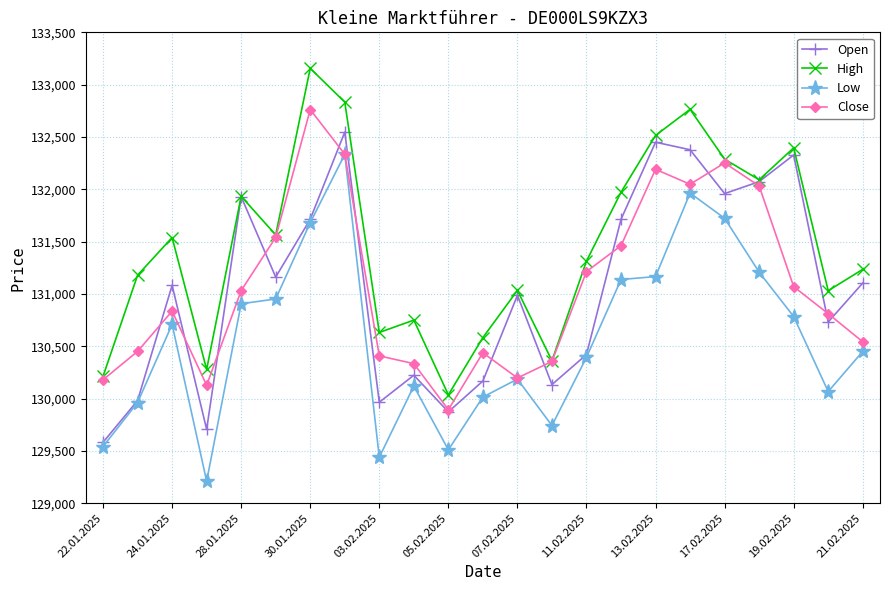

What is the minimum value for Low?

129211